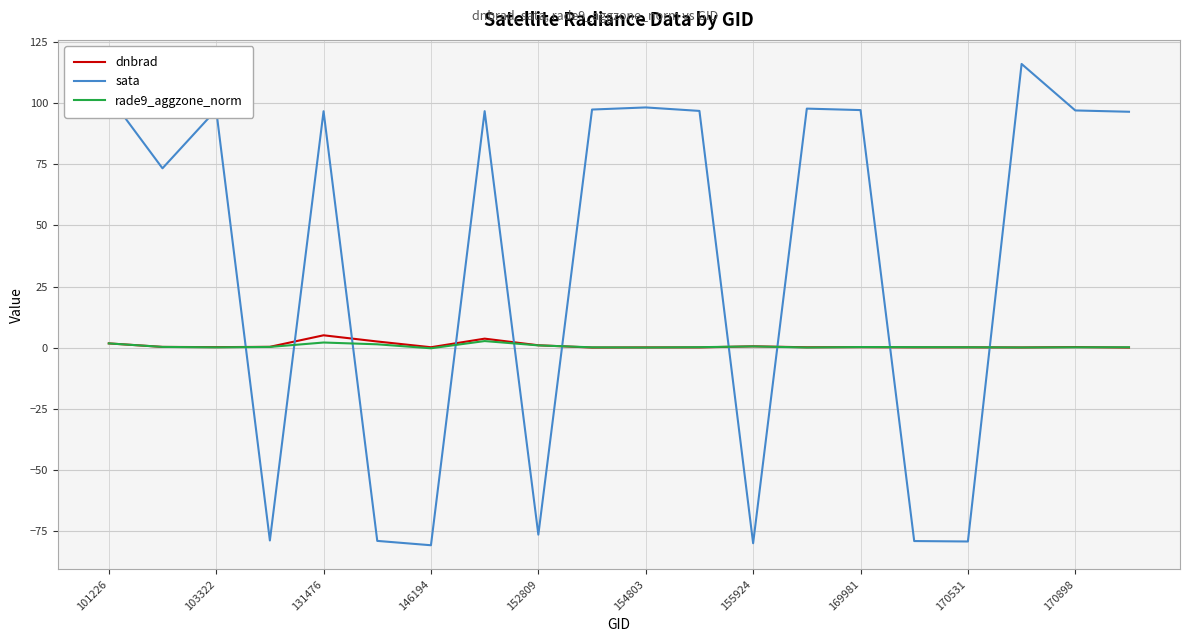

Which series ends up on top after the final intersection of sata and rade9_aggzone_norm?

sata